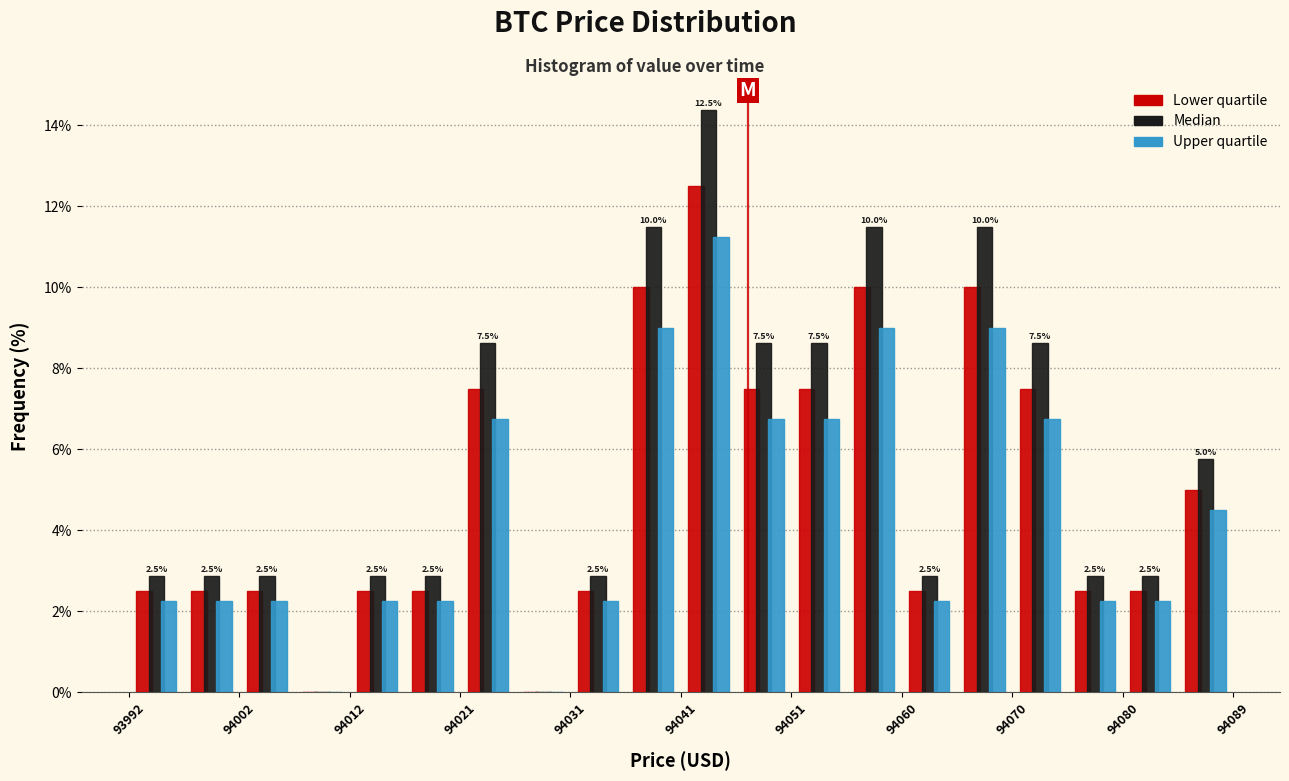

In the Upper quartile series, which range on the x-axis has the tallest bar?

94041 to 94046